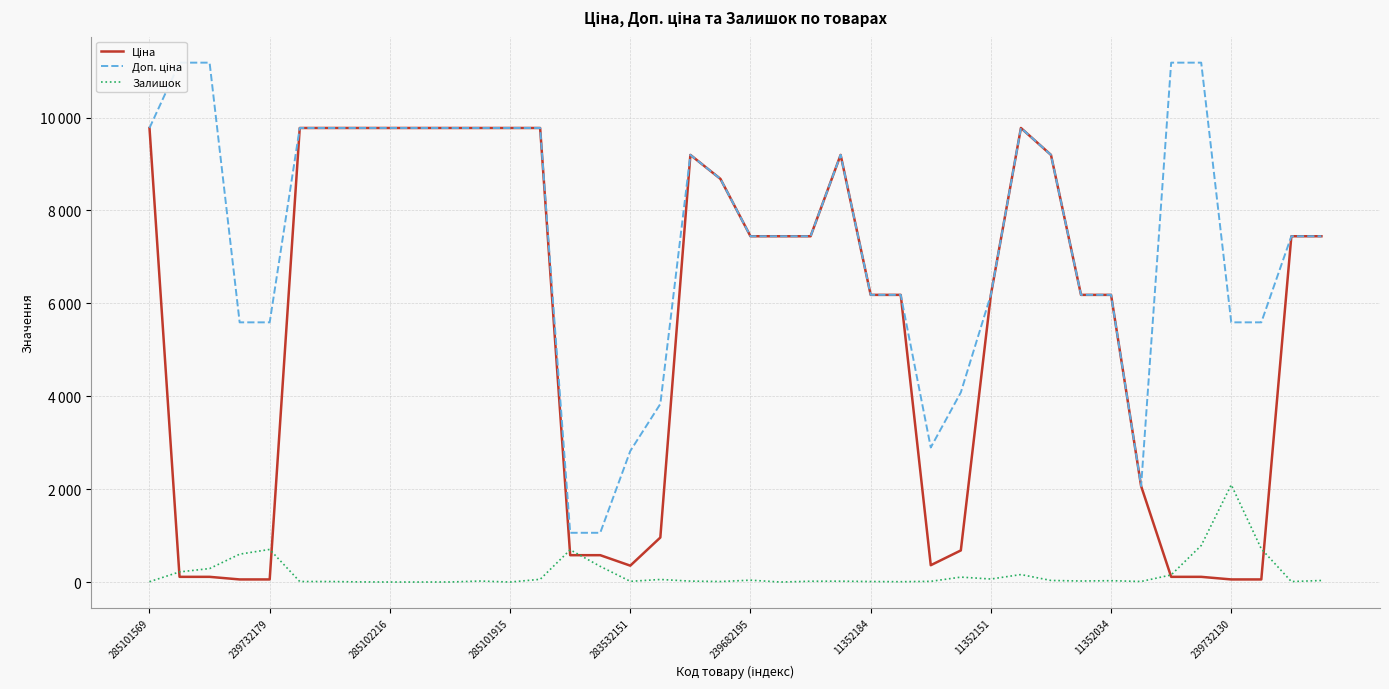

In Доп. ціна, how many points are higher than both neighbors (excluding endpoints)?

3